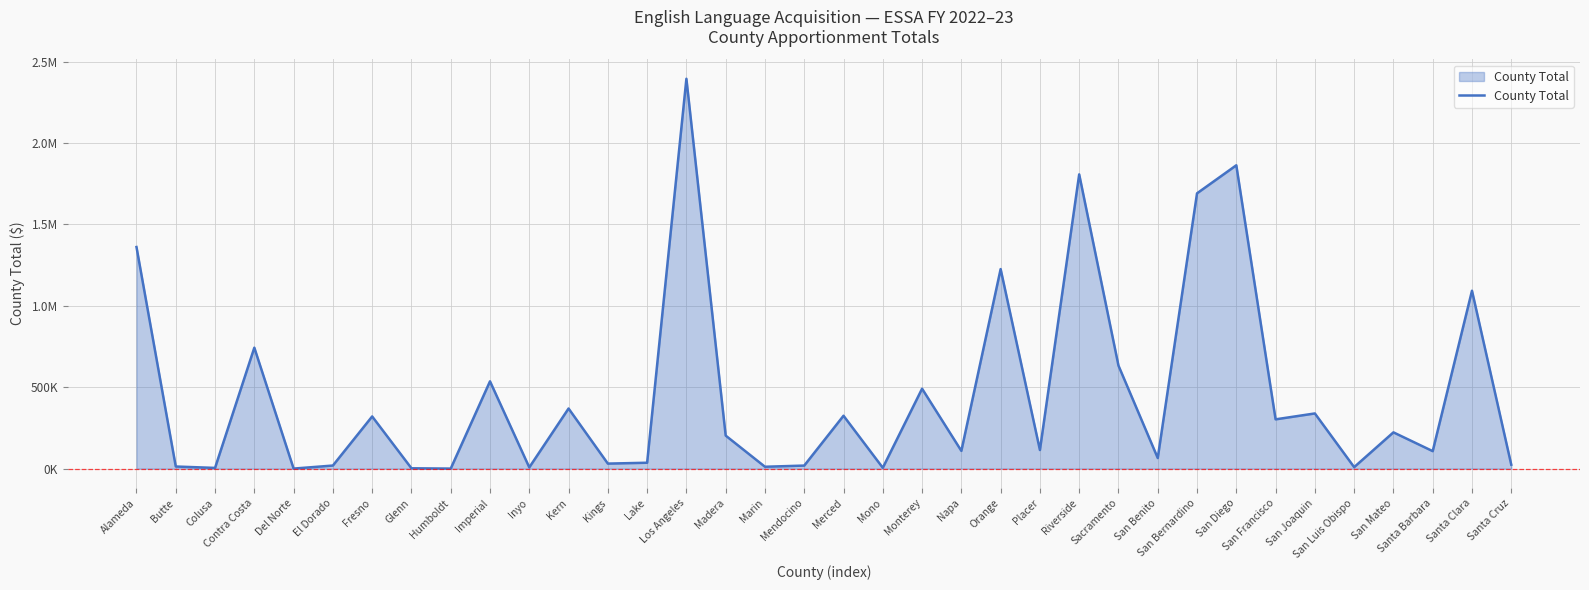

Is this an area chart (filled region under the line)?

Yes